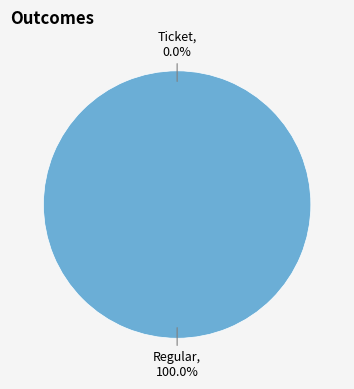

Which slice is the largest?

Regular